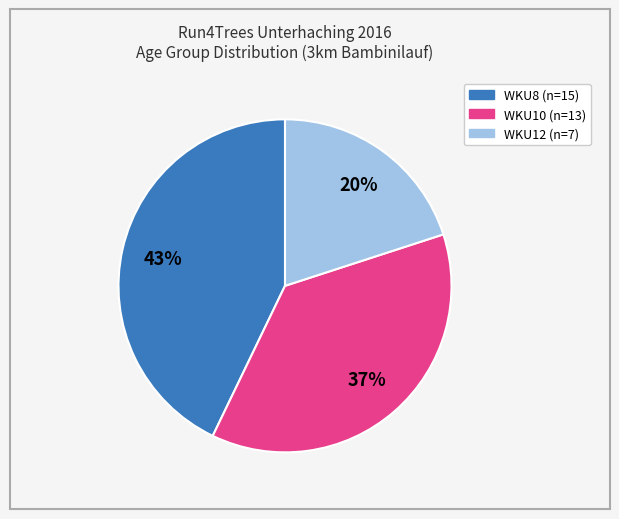

Do WKU10 and WKU8 together represent more than half of the pie?

Yes